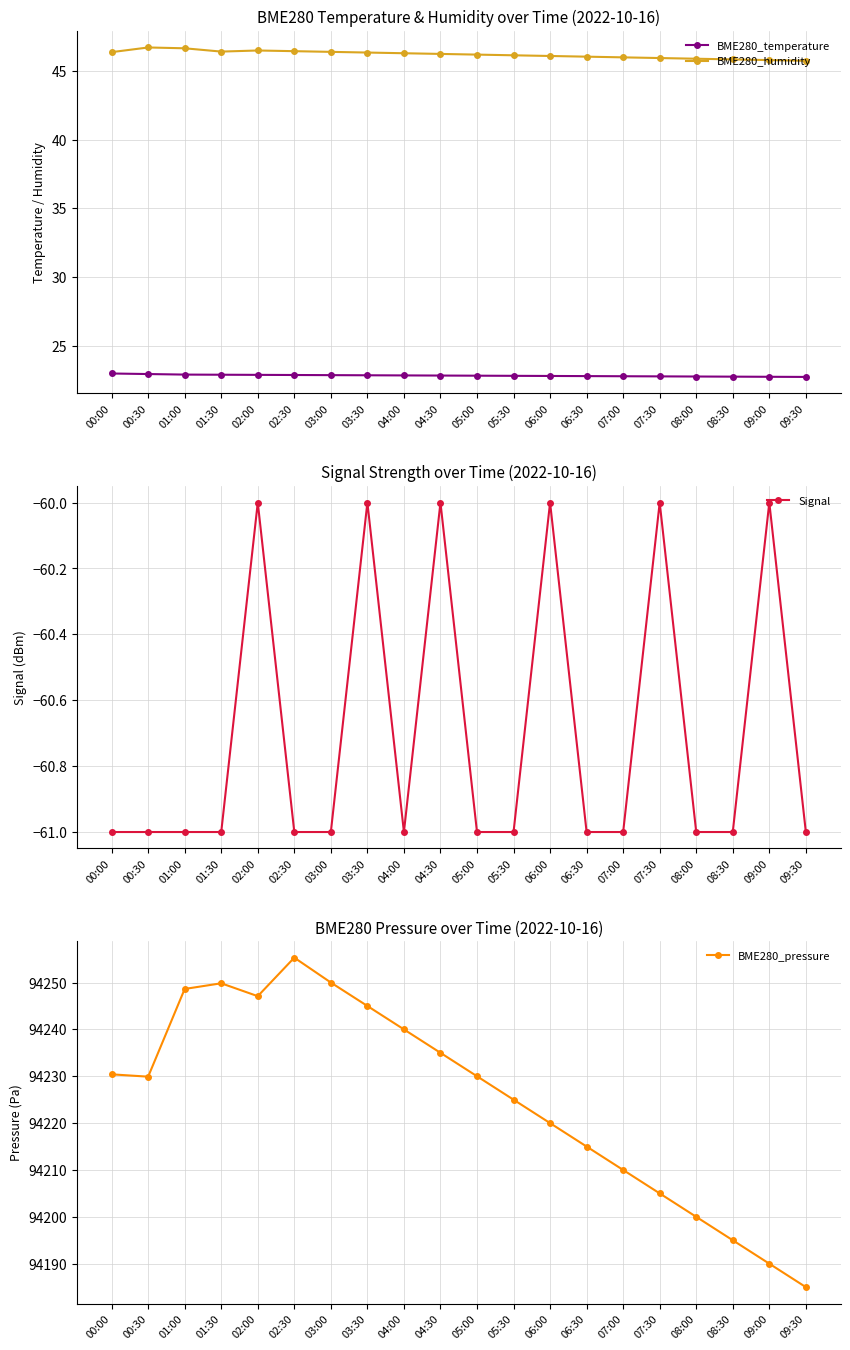

The value of BME280_humidity at 09:30 is 45.8. True or false?

True